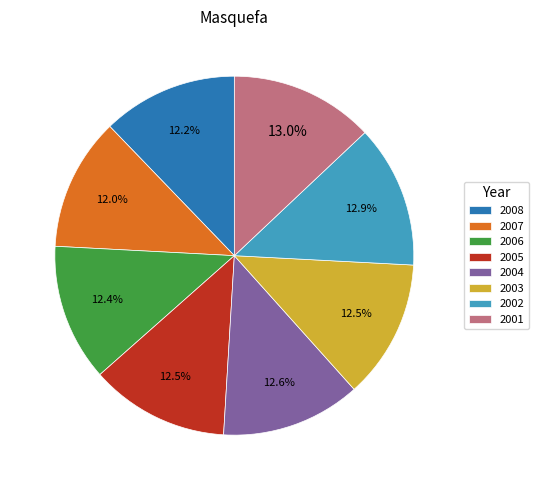

Does 2006 represent more than half of the total?

No